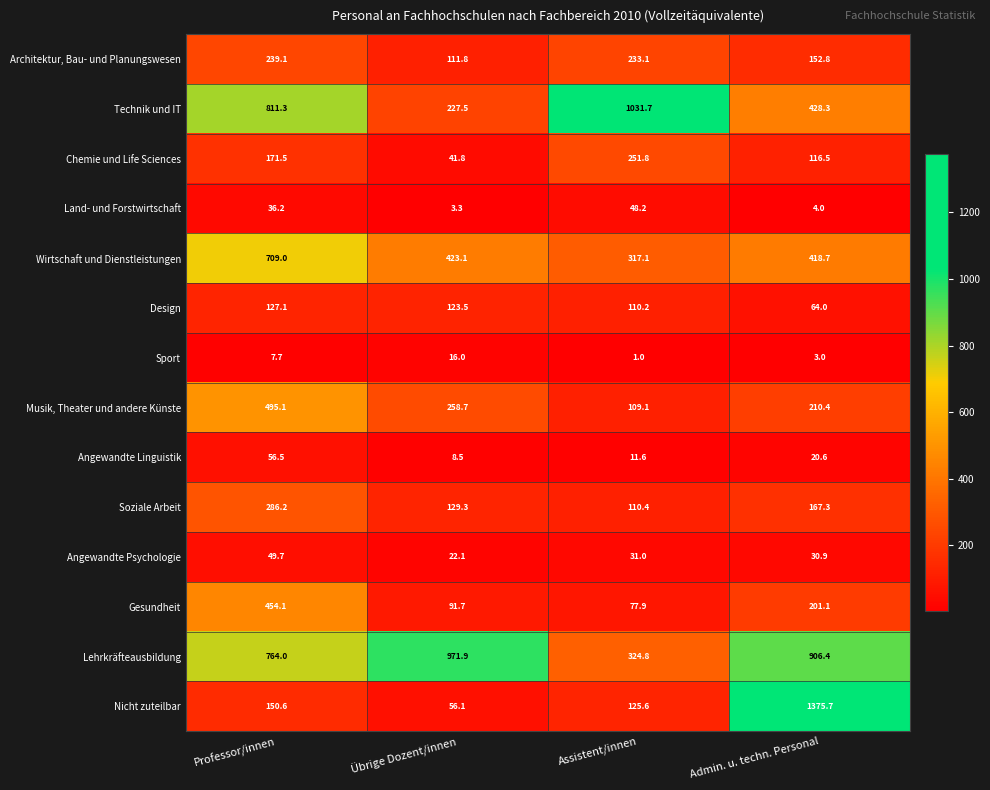

Which series has the largest range (max minus min)?

Nicht zuteilbar